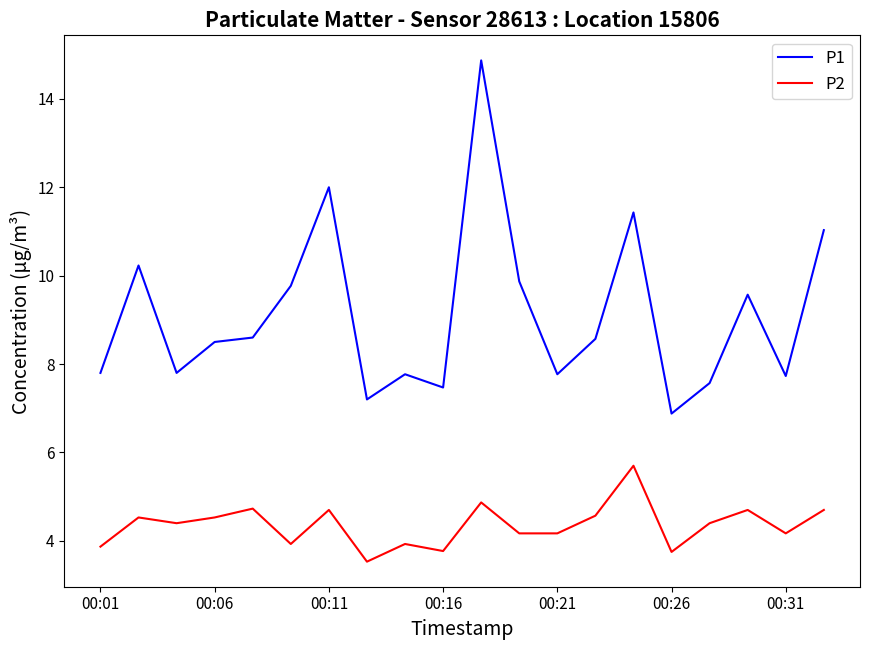

True or false: P1 and P2 intersect in this chart.

False